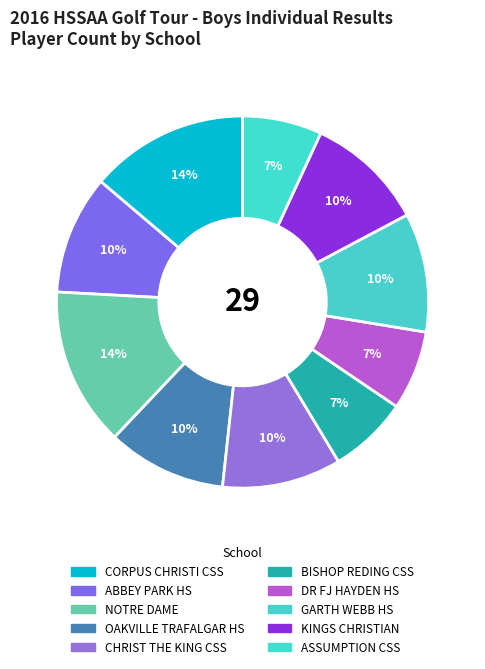

How many segments does this pie chart have?

10